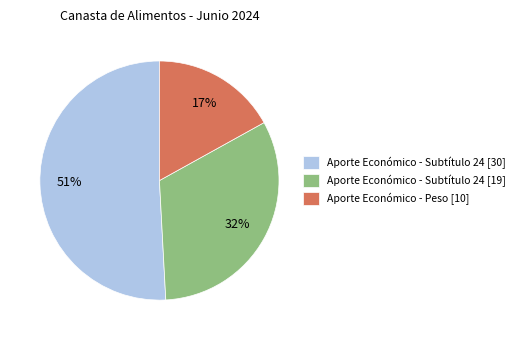

Approximately how many times larger is the value at Aporte Económico - Subtítulo 24 [19] compared to Aporte Económico - Peso [10]?

1.9